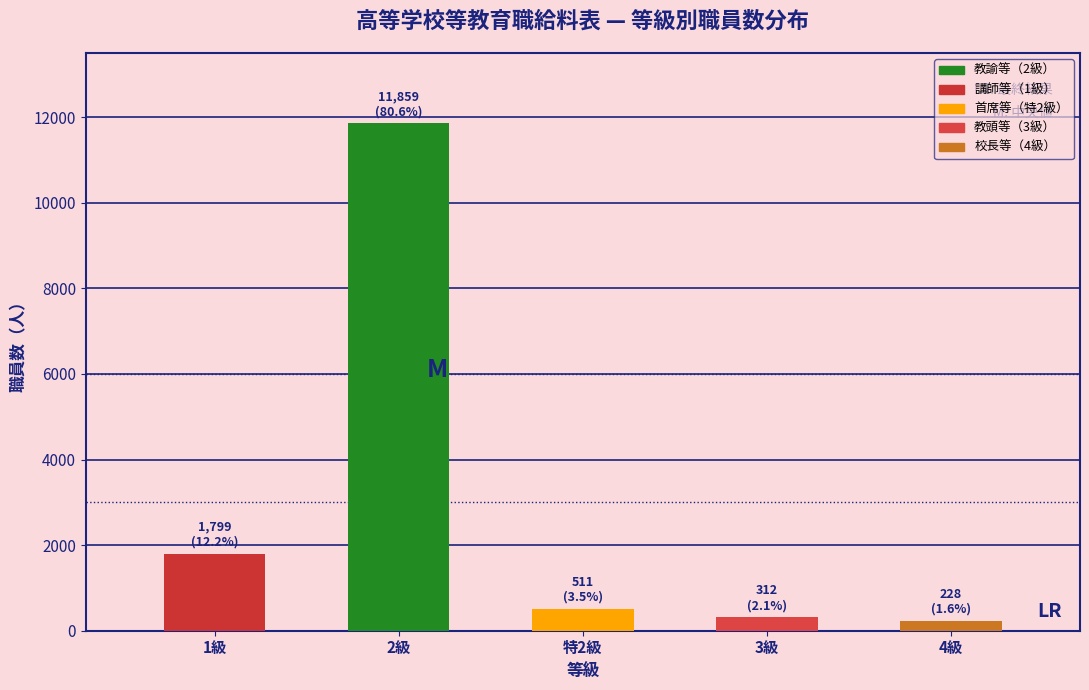

Reading left to right, transcribe all the data shown in this chart.

1級=1799	2級=11859	特2級=511	3級=312	4級=228